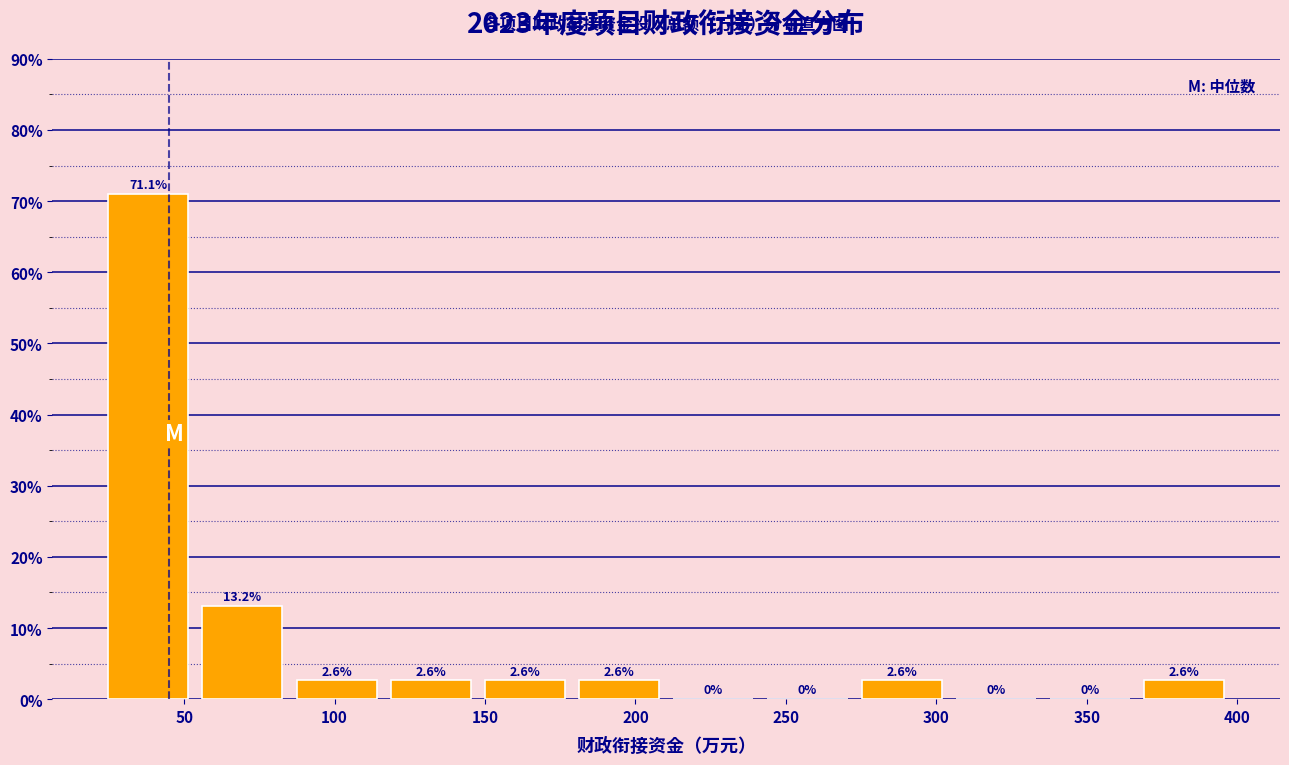

Reading left to right, transcribe this chart: for each bar, give the range it covers on the x-axis and its height. The bar edges are not printed on the chart, so give them approximately, as read against the axis.

20 to 55: 71.1
55 to 85: 13.2
85 to 115: 2.6
115 to 150: 2.6
150 to 180: 2.6
180 to 210: 2.6
210 to 240: 0.0
240 to 275: 0.0
275 to 305: 2.6
305 to 335: 0.0
335 to 365: 0.0
365 to 400: 2.6